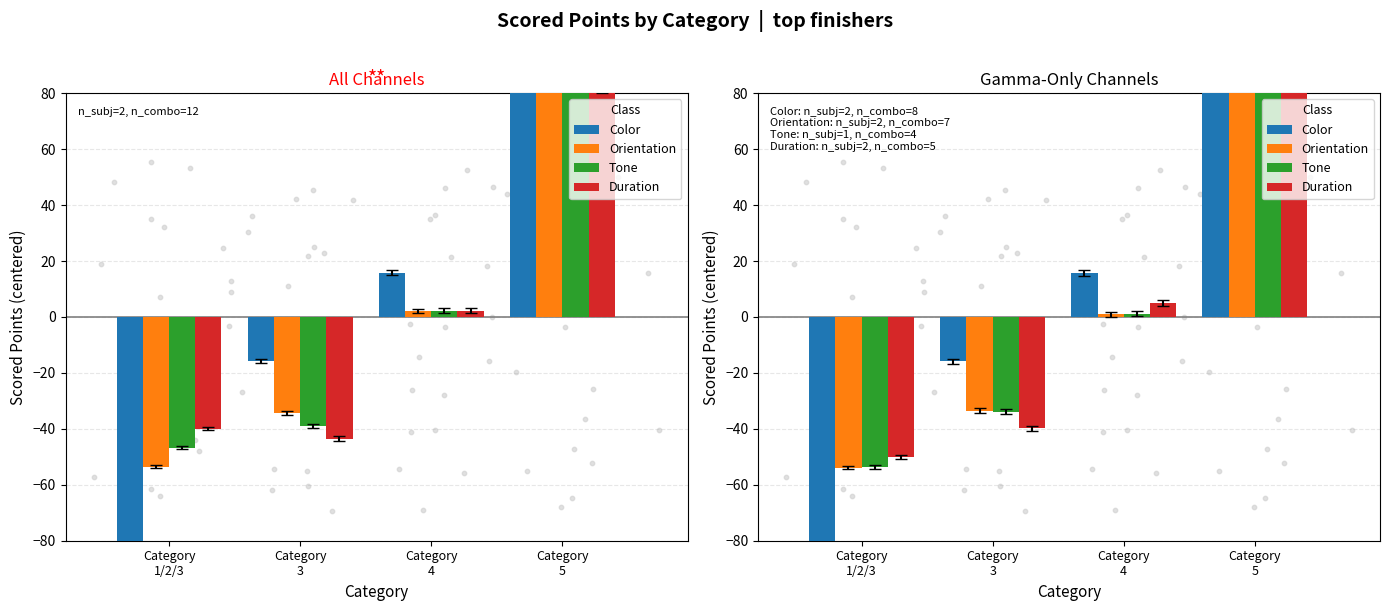

Which series has the largest total across all categories?

Color